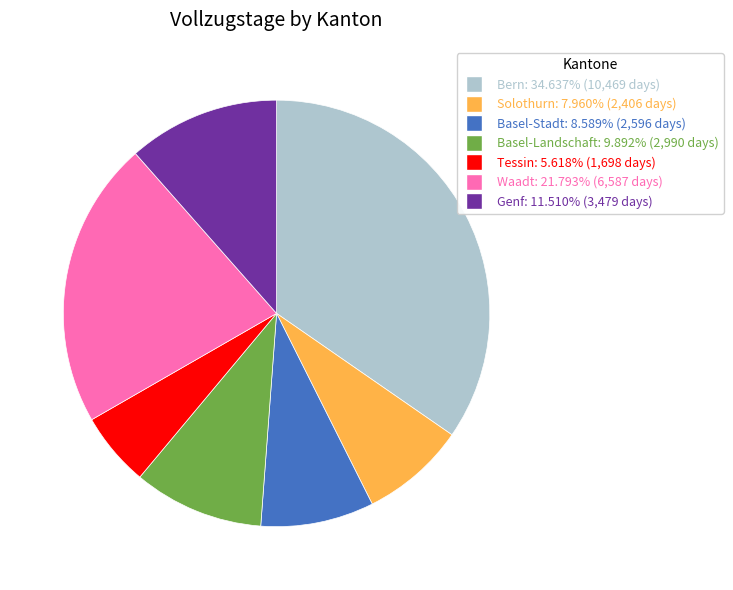

Is it true that Bern is 35% of the pie?

True